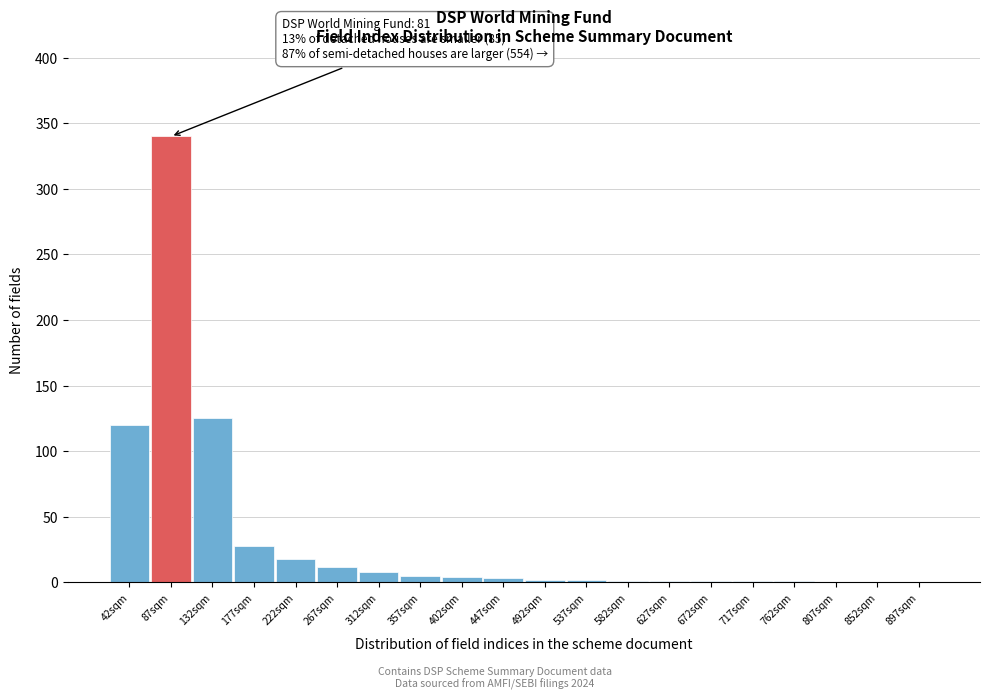

What is the maximum value shown in the chart?

340